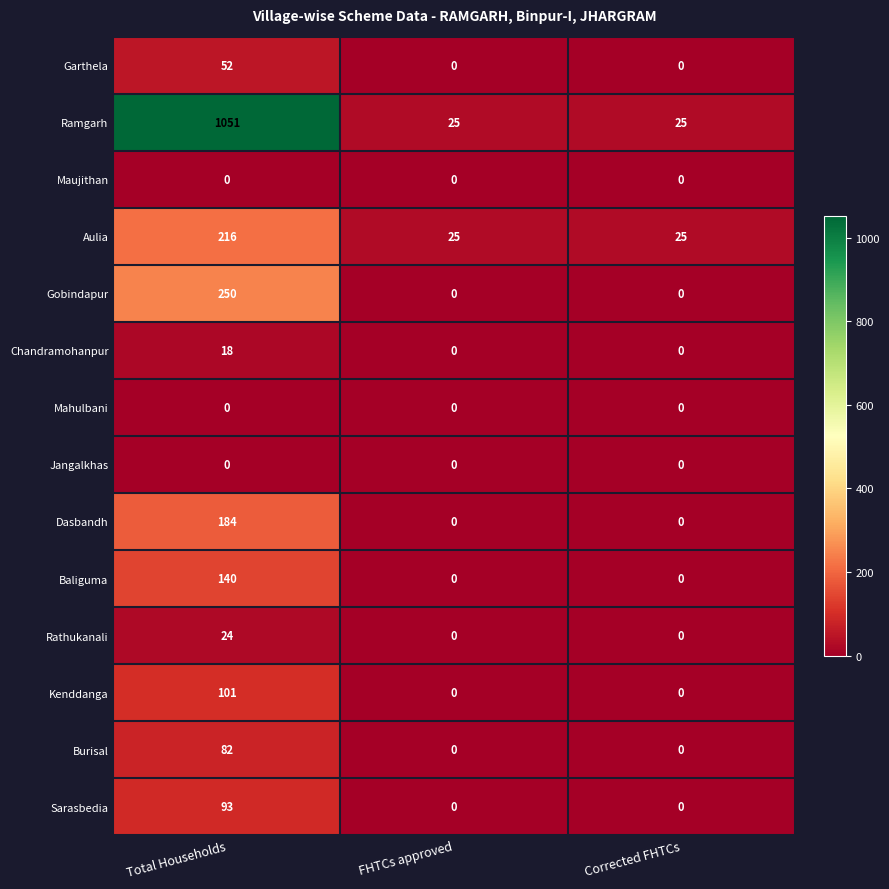

At which category is the sum across all series the highest?

Total Households